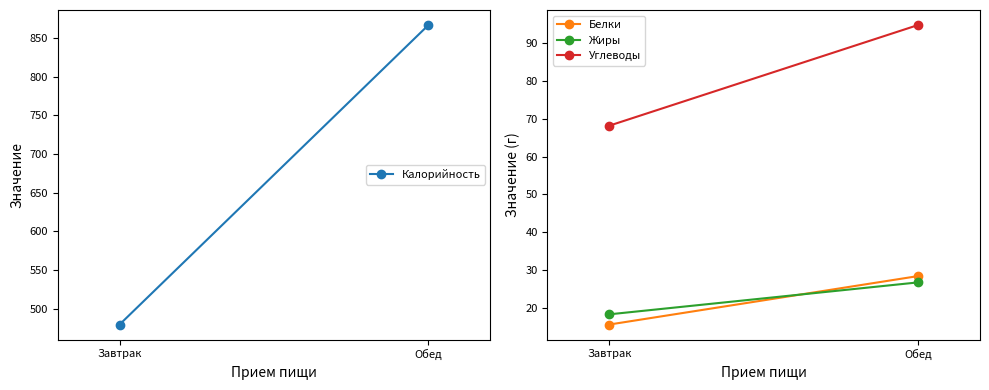

At how many categories does at least one series exceed 786?

1